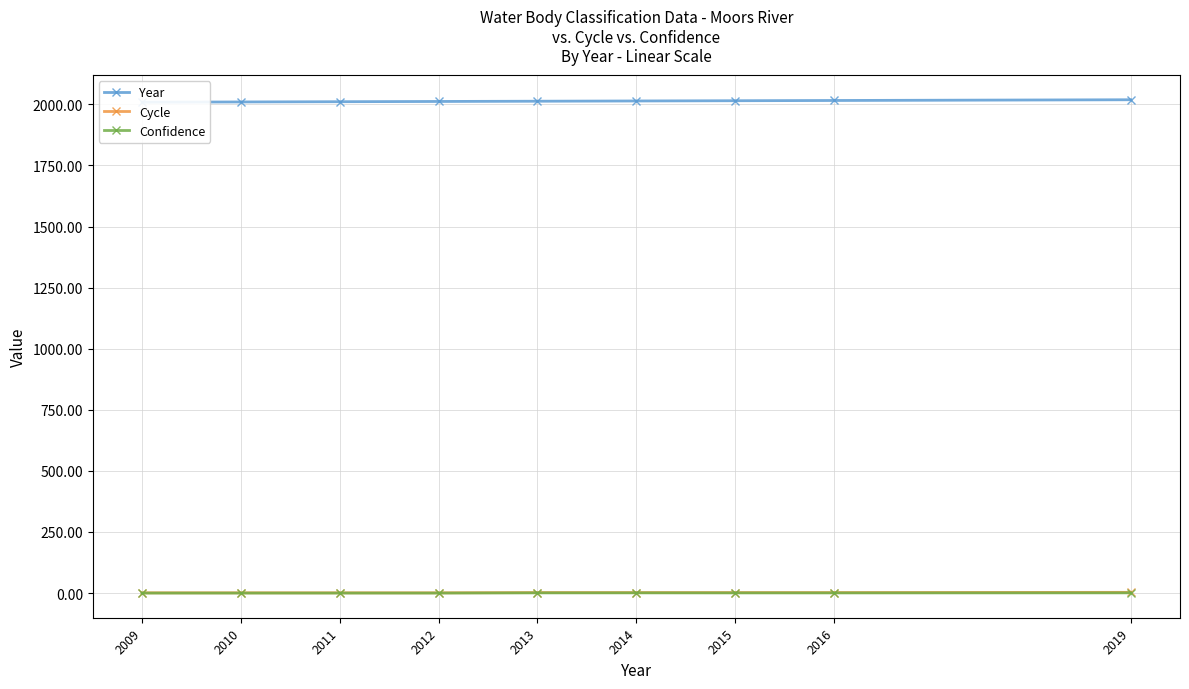

Which series has the largest total across all categories?

Year